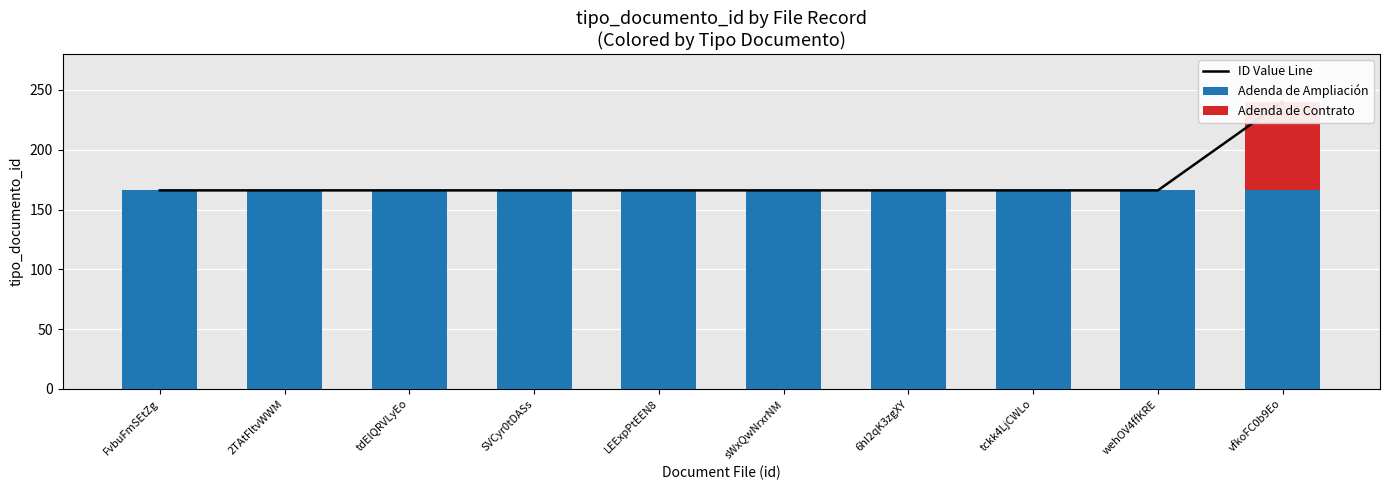

What value does the Adenda de Ampliación series have at SVCyr0tDASs?

166